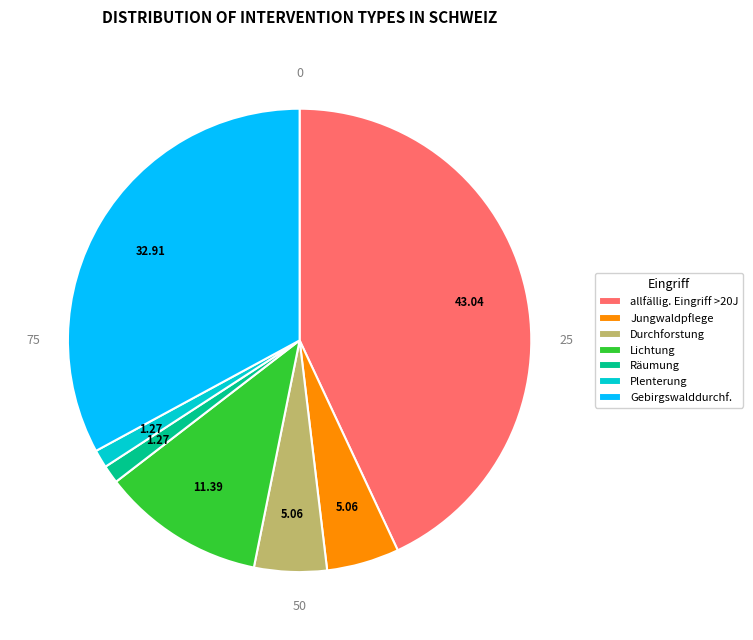

Approximately how many times larger is the value at Lichtung compared to Jungwaldpflege?

2.2